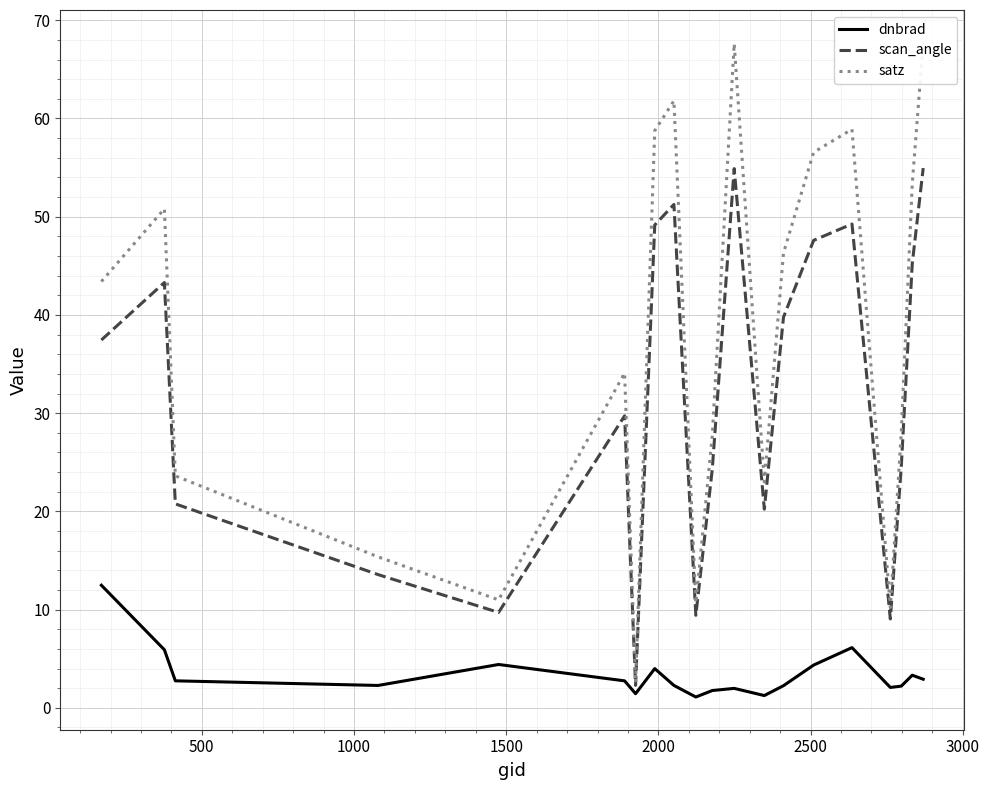

Rank the series by their average value, from lowest to highest.

dnbrad, scan_angle, satz